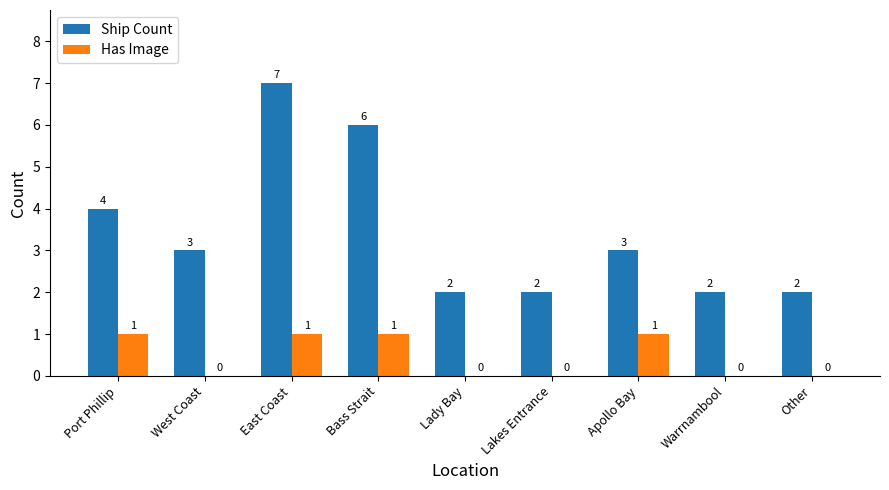

Between Port Phillip and Apollo Bay, which series saw the biggest shift?

Ship Count